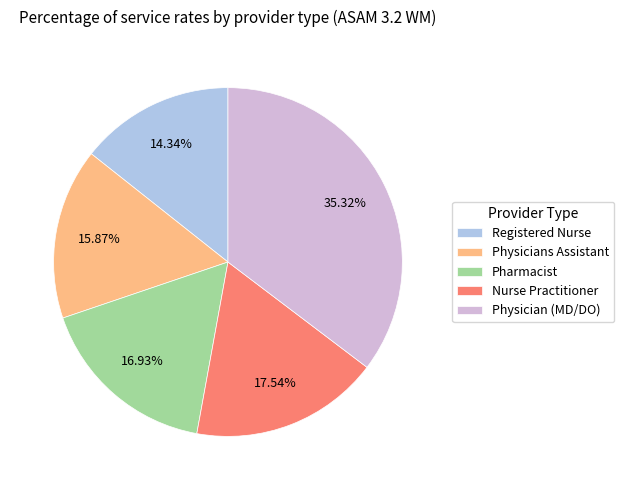

What percentage do Physicians Assistant and Nurse Practitioner together represent?

33.4%